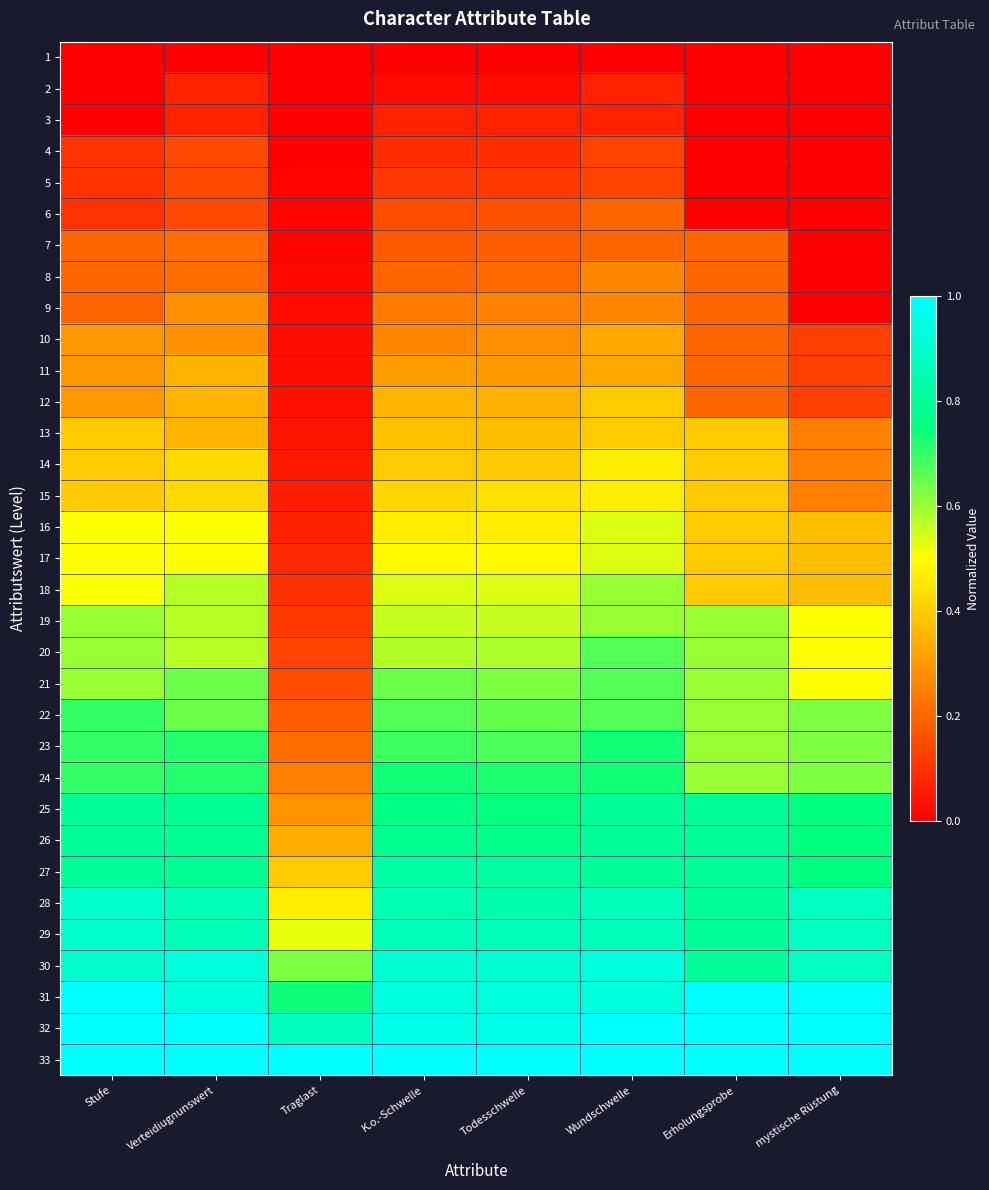

Reading left to right, extract all data points from this chart.

1: Stufe=0.0	Verteidiugnunswert=0.0	Traglast=0.0	K.o.-Schwelle=0.0	Todesschwelle=0.0	Wundschwelle=0.0	Erholungsprobe=0.0	mystische Rüstung=0.0
2: Stufe=0.0	Verteidiugnunswert=0.1	Traglast=0.0	K.o.-Schwelle=0.0	Todesschwelle=0.0	Wundschwelle=0.1	Erholungsprobe=0.0	mystische Rüstung=0.0
3: Stufe=0.0	Verteidiugnunswert=0.1	Traglast=0.0	K.o.-Schwelle=0.1	Todesschwelle=0.1	Wundschwelle=0.1	Erholungsprobe=0.0	mystische Rüstung=0.0
4: Stufe=0.1	Verteidiugnunswert=0.1	Traglast=0.0	K.o.-Schwelle=0.1	Todesschwelle=0.1	Wundschwelle=0.1	Erholungsprobe=0.0	mystische Rüstung=0.0
5: Stufe=0.1	Verteidiugnunswert=0.1	Traglast=0.0	K.o.-Schwelle=0.1	Todesschwelle=0.1	Wundschwelle=0.1	Erholungsprobe=0.0	mystische Rüstung=0.0
6: Stufe=0.1	Verteidiugnunswert=0.1	Traglast=0.0	K.o.-Schwelle=0.2	Todesschwelle=0.2	Wundschwelle=0.2	Erholungsprobe=0.0	mystische Rüstung=0.0
7: Stufe=0.2	Verteidiugnunswert=0.2	Traglast=0.0	K.o.-Schwelle=0.2	Todesschwelle=0.2	Wundschwelle=0.2	Erholungsprobe=0.2	mystische Rüstung=0.0
8: Stufe=0.2	Verteidiugnunswert=0.2	Traglast=0.0	K.o.-Schwelle=0.2	Todesschwelle=0.2	Wundschwelle=0.3	Erholungsprobe=0.2	mystische Rüstung=0.0
9: Stufe=0.2	Verteidiugnunswert=0.3	Traglast=0.0	K.o.-Schwelle=0.2	Todesschwelle=0.3	Wundschwelle=0.3	Erholungsprobe=0.2	mystische Rüstung=0.0
10: Stufe=0.3	Verteidiugnunswert=0.3	Traglast=0.0	K.o.-Schwelle=0.3	Todesschwelle=0.3	Wundschwelle=0.3	Erholungsprobe=0.2	mystische Rüstung=0.1
11: Stufe=0.3	Verteidiugnunswert=0.4	Traglast=0.0	K.o.-Schwelle=0.3	Todesschwelle=0.3	Wundschwelle=0.3	Erholungsprobe=0.2	mystische Rüstung=0.1
12: Stufe=0.3	Verteidiugnunswert=0.4	Traglast=0.0	K.o.-Schwelle=0.4	Todesschwelle=0.3	Wundschwelle=0.4	Erholungsprobe=0.2	mystische Rüstung=0.1
13: Stufe=0.4	Verteidiugnunswert=0.4	Traglast=0.0	K.o.-Schwelle=0.4	Todesschwelle=0.4	Wundschwelle=0.4	Erholungsprobe=0.4	mystische Rüstung=0.2
14: Stufe=0.4	Verteidiugnunswert=0.4	Traglast=0.1	K.o.-Schwelle=0.4	Todesschwelle=0.4	Wundschwelle=0.5	Erholungsprobe=0.4	mystische Rüstung=0.2
15: Stufe=0.4	Verteidiugnunswert=0.4	Traglast=0.1	K.o.-Schwelle=0.4	Todesschwelle=0.4	Wundschwelle=0.5	Erholungsprobe=0.4	mystische Rüstung=0.2
16: Stufe=0.5	Verteidiugnunswert=0.5	Traglast=0.1	K.o.-Schwelle=0.5	Todesschwelle=0.5	Wundschwelle=0.5	Erholungsprobe=0.4	mystische Rüstung=0.4
17: Stufe=0.5	Verteidiugnunswert=0.5	Traglast=0.1	K.o.-Schwelle=0.5	Todesschwelle=0.5	Wundschwelle=0.5	Erholungsprobe=0.4	mystische Rüstung=0.4
18: Stufe=0.5	Verteidiugnunswert=0.6	Traglast=0.1	K.o.-Schwelle=0.5	Todesschwelle=0.5	Wundschwelle=0.6	Erholungsprobe=0.4	mystische Rüstung=0.4
19: Stufe=0.6	Verteidiugnunswert=0.6	Traglast=0.1	K.o.-Schwelle=0.6	Todesschwelle=0.6	Wundschwelle=0.6	Erholungsprobe=0.6	mystische Rüstung=0.5
20: Stufe=0.6	Verteidiugnunswert=0.6	Traglast=0.1	K.o.-Schwelle=0.6	Todesschwelle=0.6	Wundschwelle=0.7	Erholungsprobe=0.6	mystische Rüstung=0.5
21: Stufe=0.6	Verteidiugnunswert=0.6	Traglast=0.2	K.o.-Schwelle=0.6	Todesschwelle=0.6	Wundschwelle=0.7	Erholungsprobe=0.6	mystische Rüstung=0.5
22: Stufe=0.7	Verteidiugnunswert=0.6	Traglast=0.2	K.o.-Schwelle=0.7	Todesschwelle=0.7	Wundschwelle=0.7	Erholungsprobe=0.6	mystische Rüstung=0.6
23: Stufe=0.7	Verteidiugnunswert=0.7	Traglast=0.2	K.o.-Schwelle=0.7	Todesschwelle=0.7	Wundschwelle=0.7	Erholungsprobe=0.6	mystische Rüstung=0.6
24: Stufe=0.7	Verteidiugnunswert=0.7	Traglast=0.2	K.o.-Schwelle=0.7	Todesschwelle=0.7	Wundschwelle=0.7	Erholungsprobe=0.6	mystische Rüstung=0.6
25: Stufe=0.8	Verteidiugnunswert=0.8	Traglast=0.3	K.o.-Schwelle=0.8	Todesschwelle=0.7	Wundschwelle=0.8	Erholungsprobe=0.8	mystische Rüstung=0.8
26: Stufe=0.8	Verteidiugnunswert=0.8	Traglast=0.3	K.o.-Schwelle=0.8	Todesschwelle=0.8	Wundschwelle=0.8	Erholungsprobe=0.8	mystische Rüstung=0.8
27: Stufe=0.8	Verteidiugnunswert=0.8	Traglast=0.4	K.o.-Schwelle=0.8	Todesschwelle=0.8	Wundschwelle=0.8	Erholungsprobe=0.8	mystische Rüstung=0.8
28: Stufe=0.9	Verteidiugnunswert=0.9	Traglast=0.5	K.o.-Schwelle=0.8	Todesschwelle=0.8	Wundschwelle=0.9	Erholungsprobe=0.8	mystische Rüstung=0.9
29: Stufe=0.9	Verteidiugnunswert=0.9	Traglast=0.5	K.o.-Schwelle=0.9	Todesschwelle=0.9	Wundschwelle=0.9	Erholungsprobe=0.8	mystische Rüstung=0.9
30: Stufe=0.9	Verteidiugnunswert=0.9	Traglast=0.6	K.o.-Schwelle=0.9	Todesschwelle=0.9	Wundschwelle=0.9	Erholungsprobe=0.8	mystische Rüstung=0.9
31: Stufe=1.0	Verteidiugnunswert=0.9	Traglast=0.7	K.o.-Schwelle=0.9	Todesschwelle=0.9	Wundschwelle=0.9	Erholungsprobe=1.0	mystische Rüstung=1.0
32: Stufe=1.0	Verteidiugnunswert=1.0	Traglast=0.9	K.o.-Schwelle=1.0	Todesschwelle=1.0	Wundschwelle=1.0	Erholungsprobe=1.0	mystische Rüstung=1.0
33: Stufe=1.0	Verteidiugnunswert=1.0	Traglast=1.0	K.o.-Schwelle=1.0	Todesschwelle=1.0	Wundschwelle=1.0	Erholungsprobe=1.0	mystische Rüstung=1.0